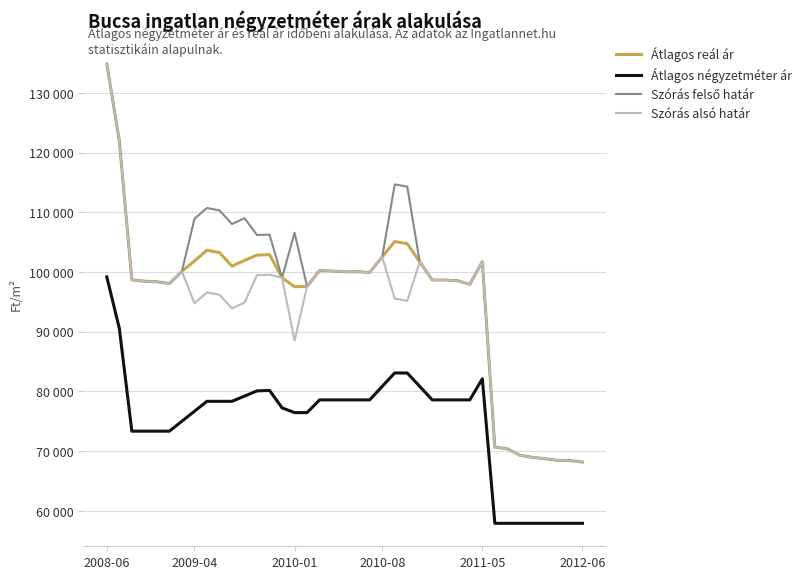

Does the chart display data point markers on the line(s)?

No